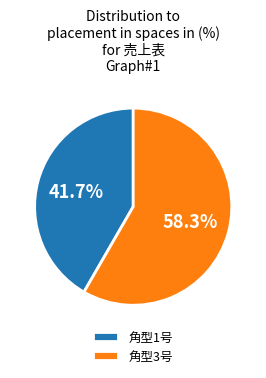

Does 角型1号 account for over 50% of the chart?

No